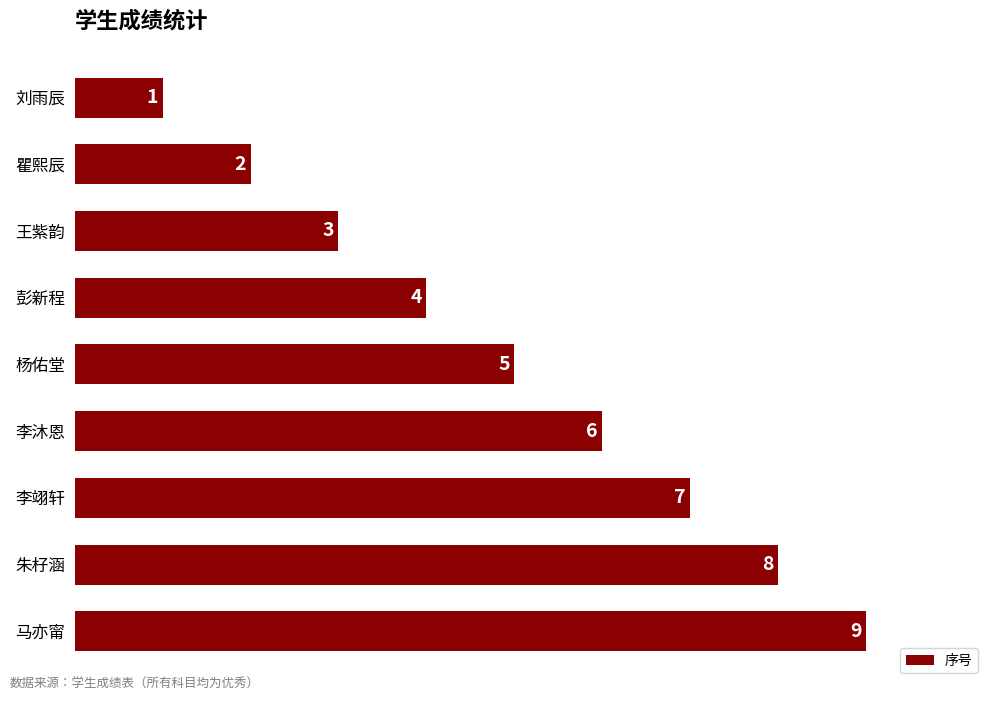

How many values are between 3 and 7?

5